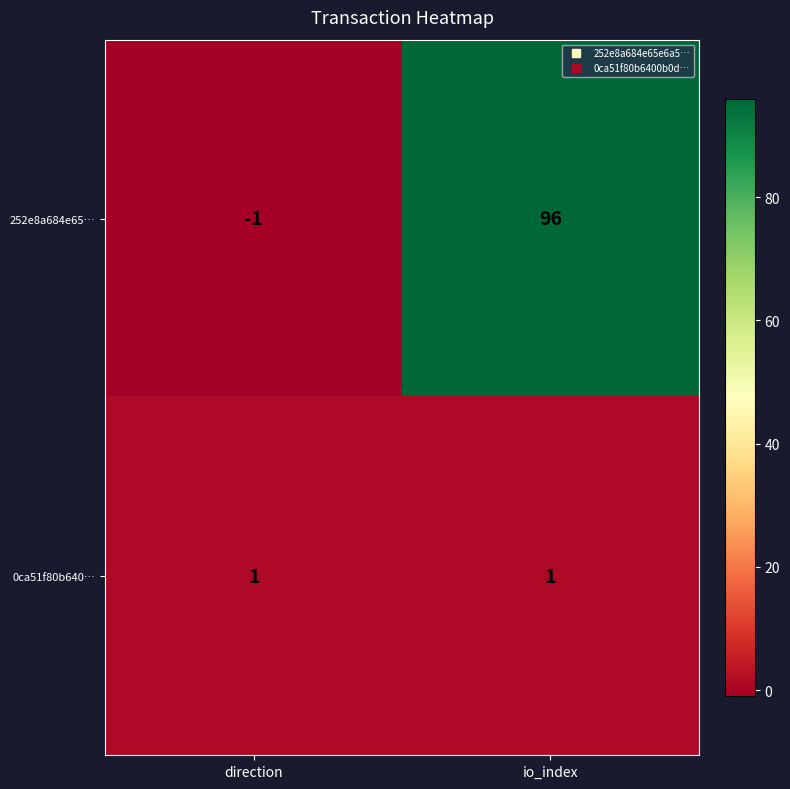

What is the difference between the maximum and minimum values in the 252e8a684e65… series?

97